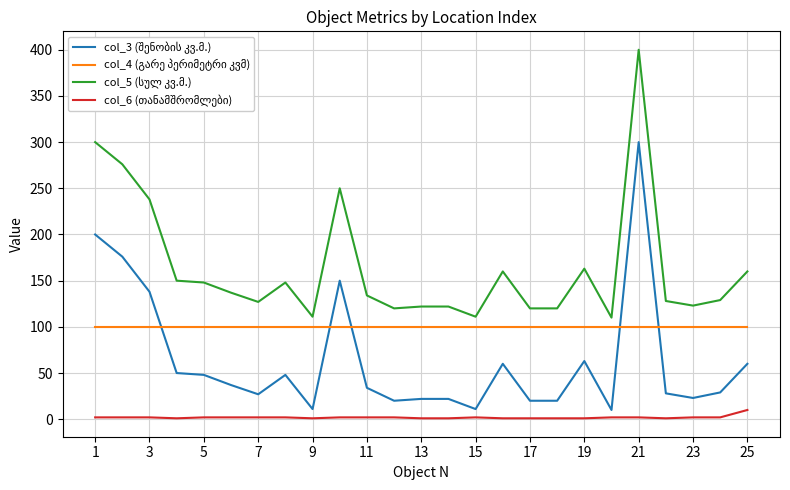

True or false: col_6 (თანამშრომლები) has more than 1 points higher than both neighbors.

False